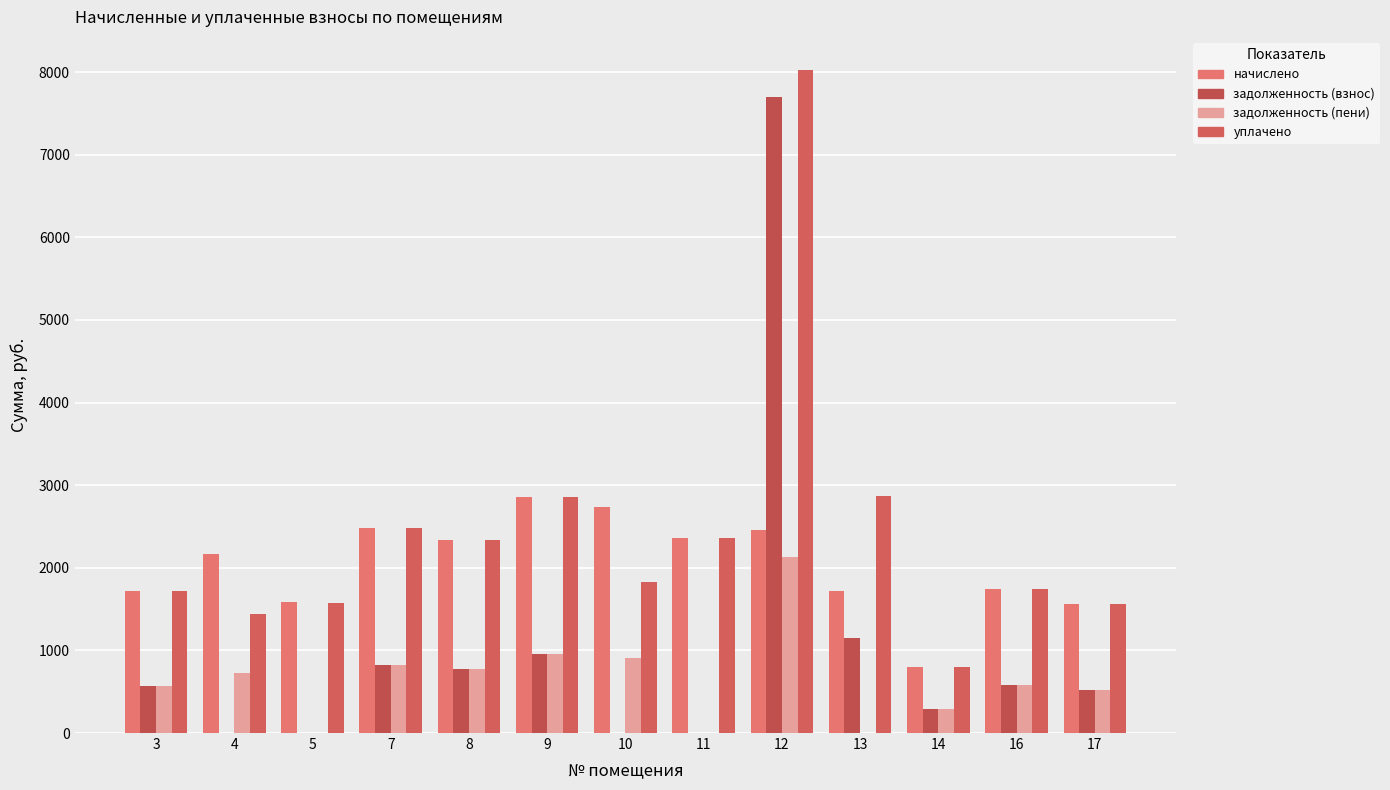

What is the greatest value displayed?

8024.5